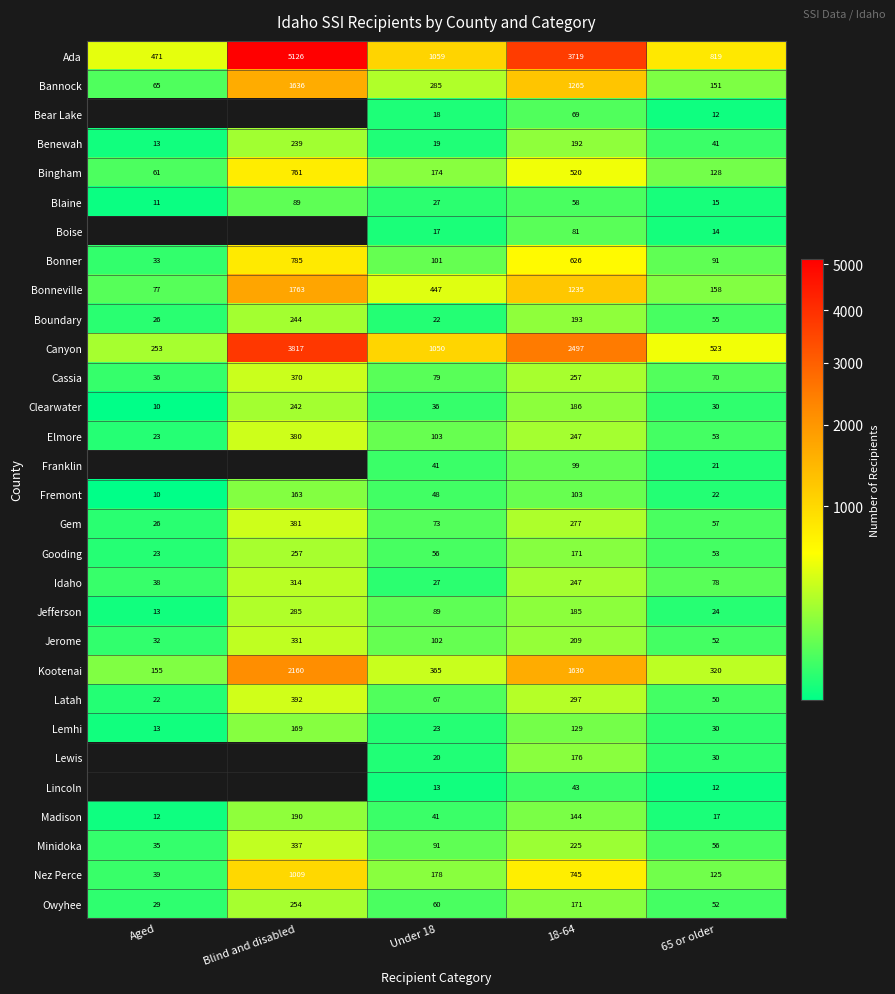

True or false: Ada has a value of 1782.4 at Under 18.

False